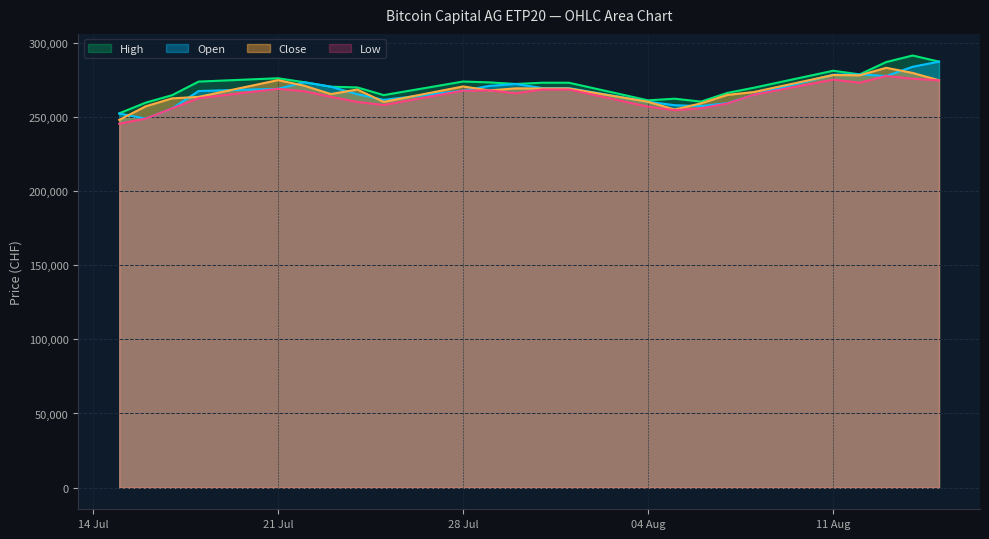

True or false: Close has more than 2 points higher than both neighbors.

True